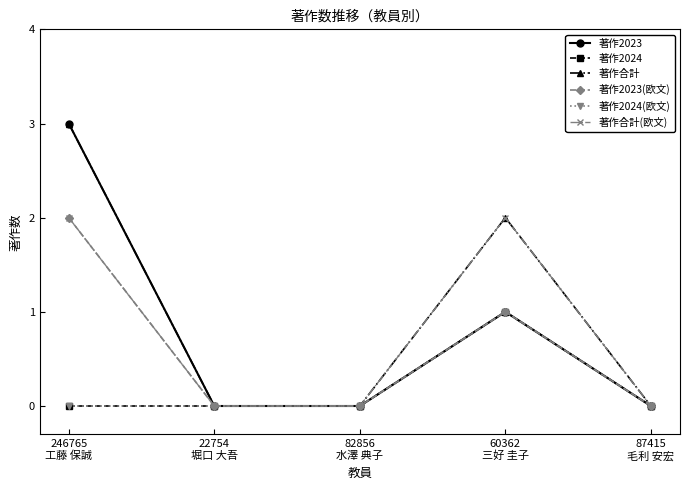

Reading right to left, list all the values displayed in this chart.

著作2023: 0	1	0	0	3
著作2024: 0	1	0	0	0
著作合計: 0	2	0	0	3
著作2023(欧文): 0	1	0	0	2
著作2024(欧文): 0	1	0	0	0
著作合計(欧文): 0	2	0	0	2